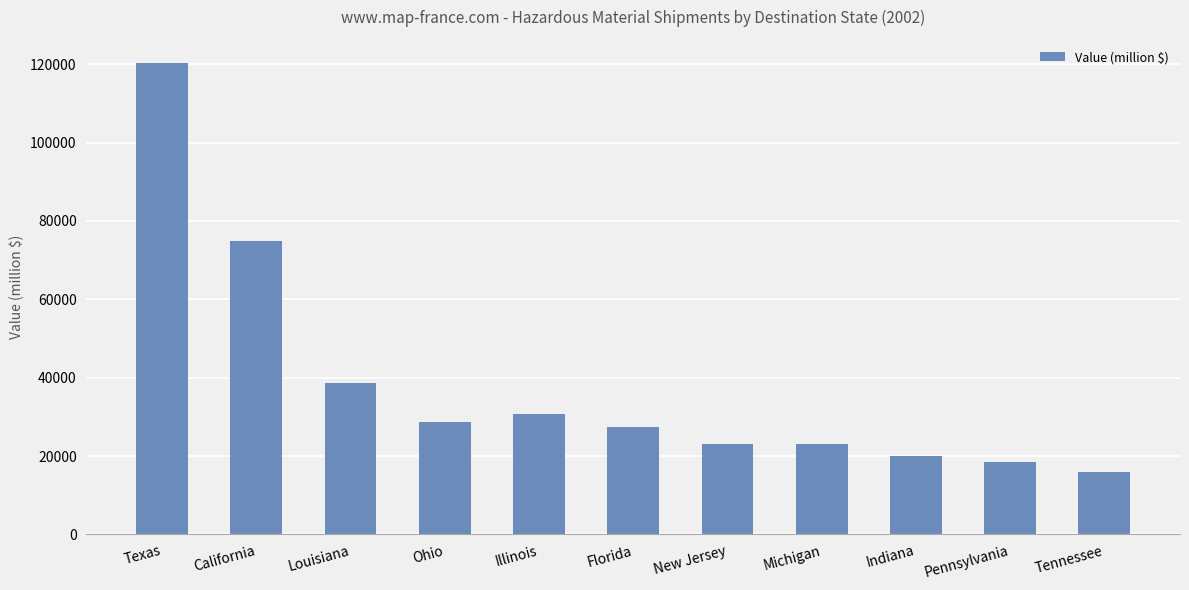

The chart shows a value of 11078 at Tennessee. True or false?

False